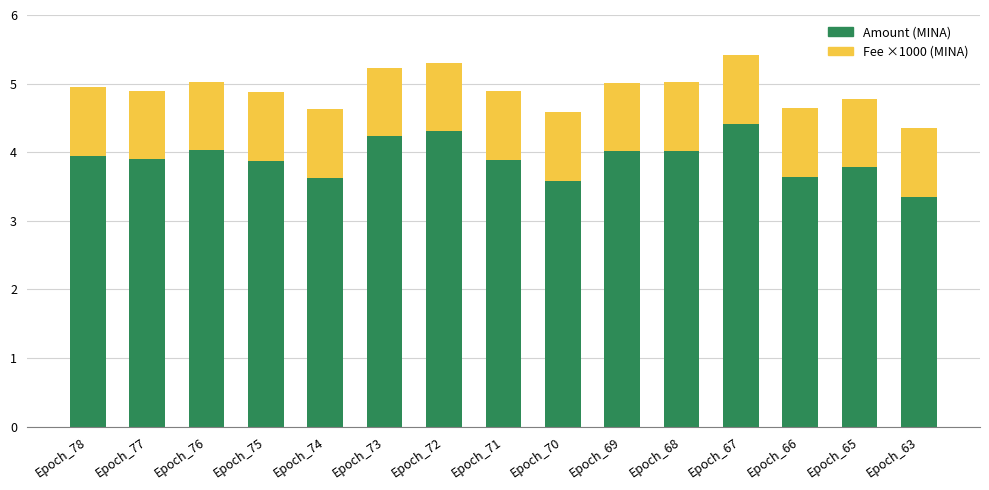

Where is Amount (MINA) nearest to the value 3?

Epoch_63